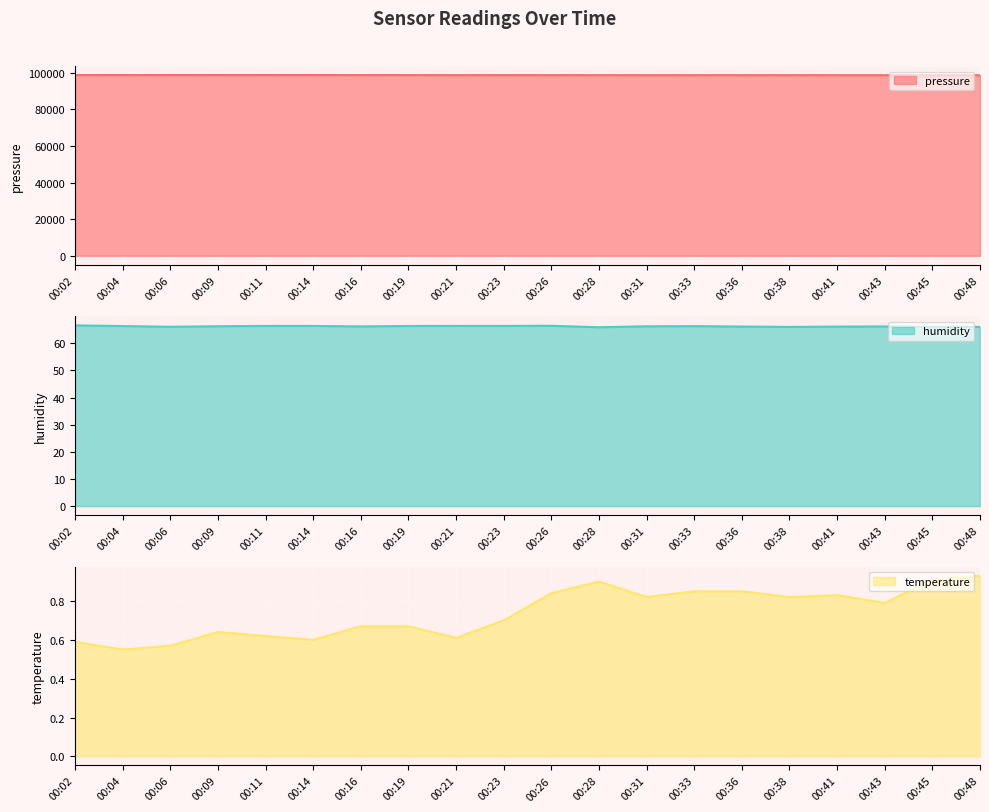

What are all the series names shown in the legend?

pressure, humidity, temperature